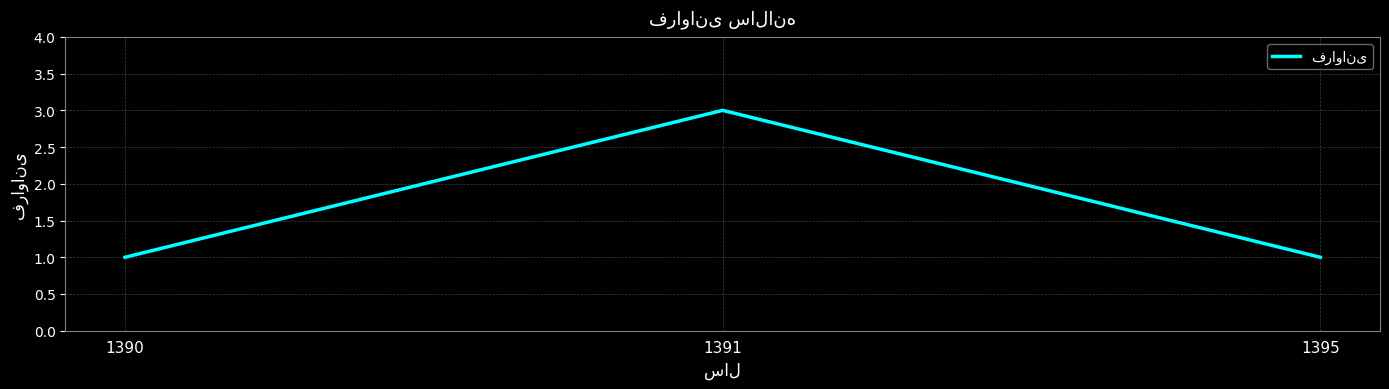

Approximately how many times larger is the value at 1391 compared to 1395?

3.0